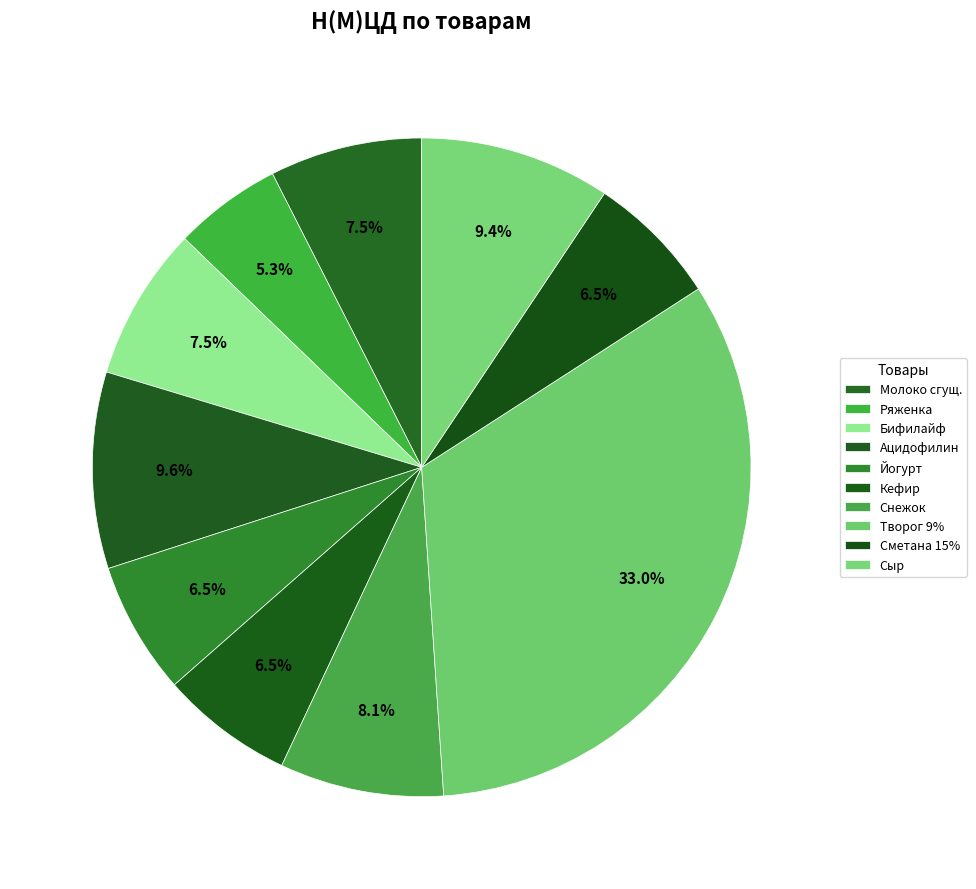

Does any single category account for the majority?

No